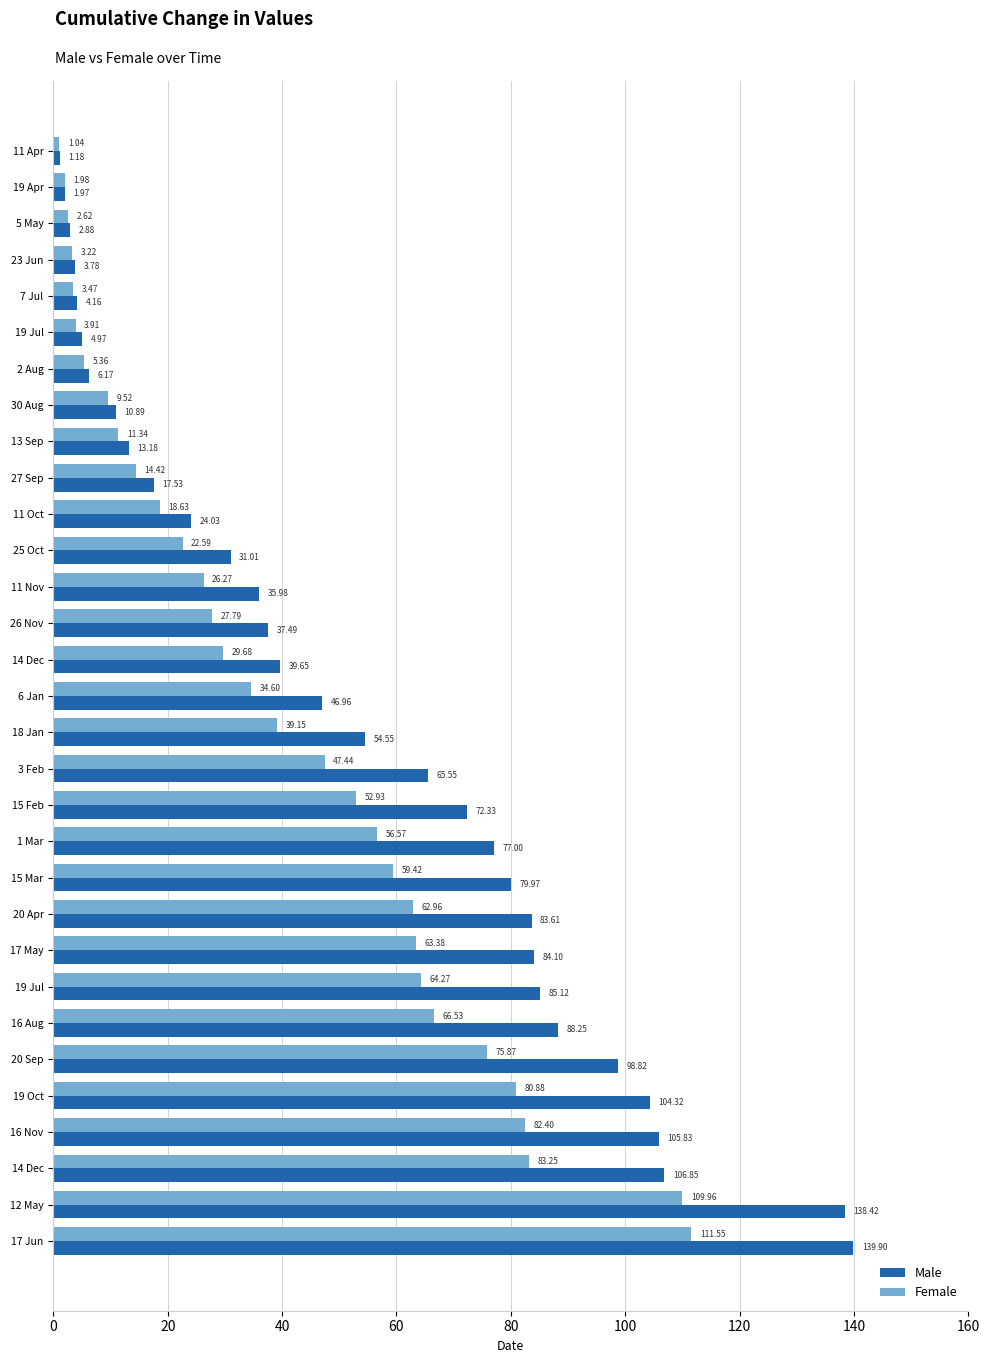

How many data points in Female are above 34?

16